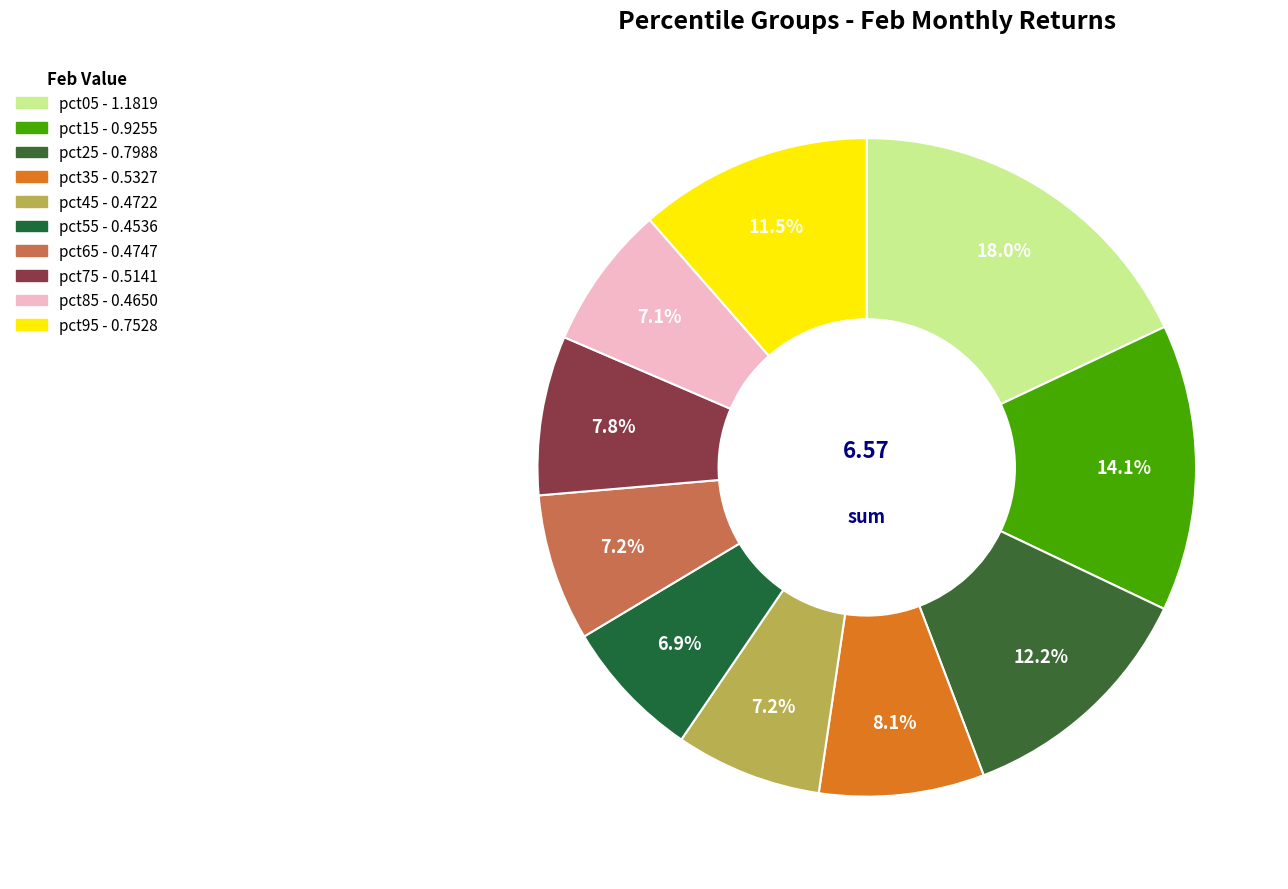

To the nearest percent, what percentage of the pie is pct55?

7%